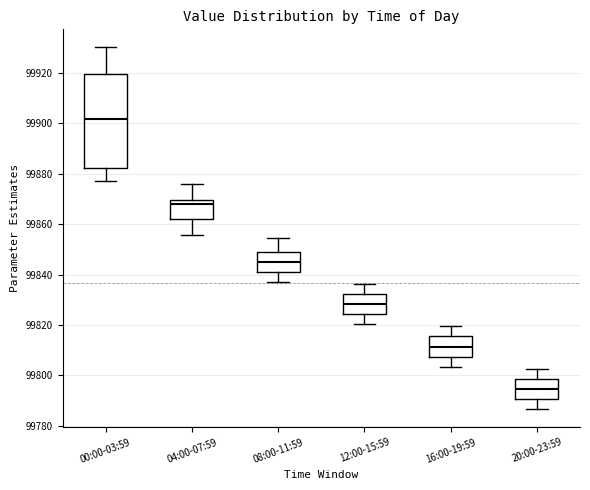

Reading left to right, transcribe this box plot: for each box, give where its median line is, the range the box spans, and where its two whiskers end, as read against the y-axis. The values are not printed on the chart, so give them approximately, as read against the axis.

00:00-03:59: median 99902, box 99882 to 99920, whiskers 99878 to 99930
04:00-07:59: median 99868, box 99862 to 99870, whiskers 99856 to 99876
08:00-11:59: median 99846, box 99842 to 99850, whiskers 99838 to 99854
12:00-15:59: median 99828, box 99824 to 99832, whiskers 99820 to 99836
16:00-19:59: median 99812, box 99808 to 99816, whiskers 99804 to 99820
20:00-23:59: median 99794, box 99790 to 99798, whiskers 99786 to 99802